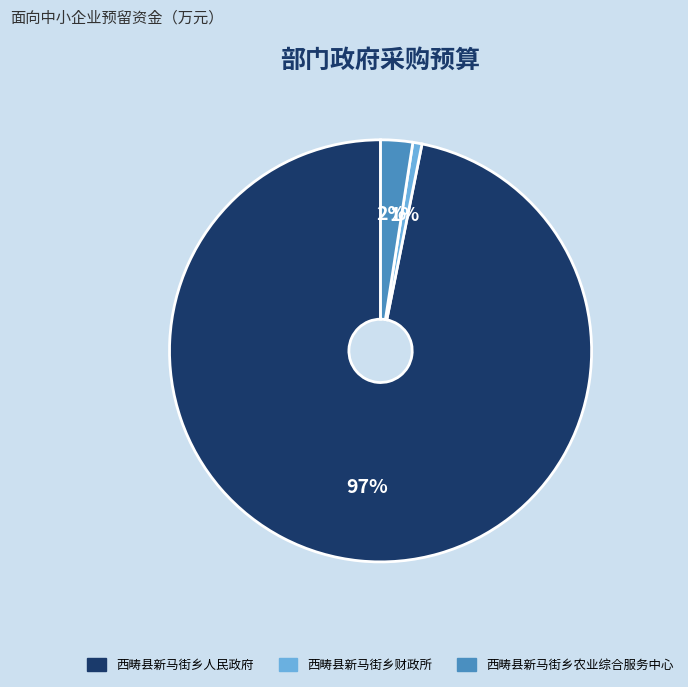

To the nearest percent, what is the difference between the 西畴县新马街乡人民政府 and 西畴县新马街乡财政所 slice percentages?

96%